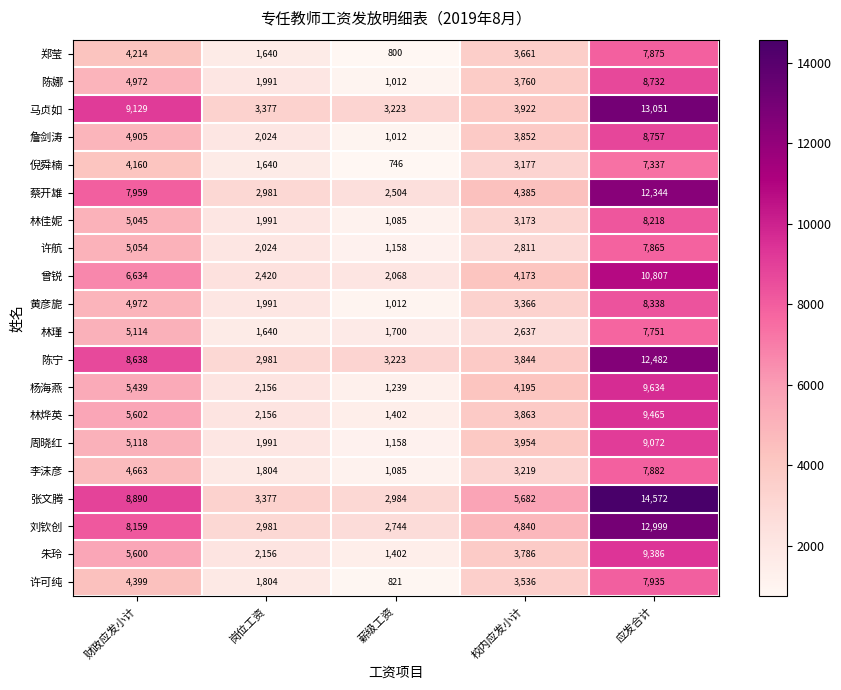

Which category has the lowest value in the 陈娜 series?

薪级工资